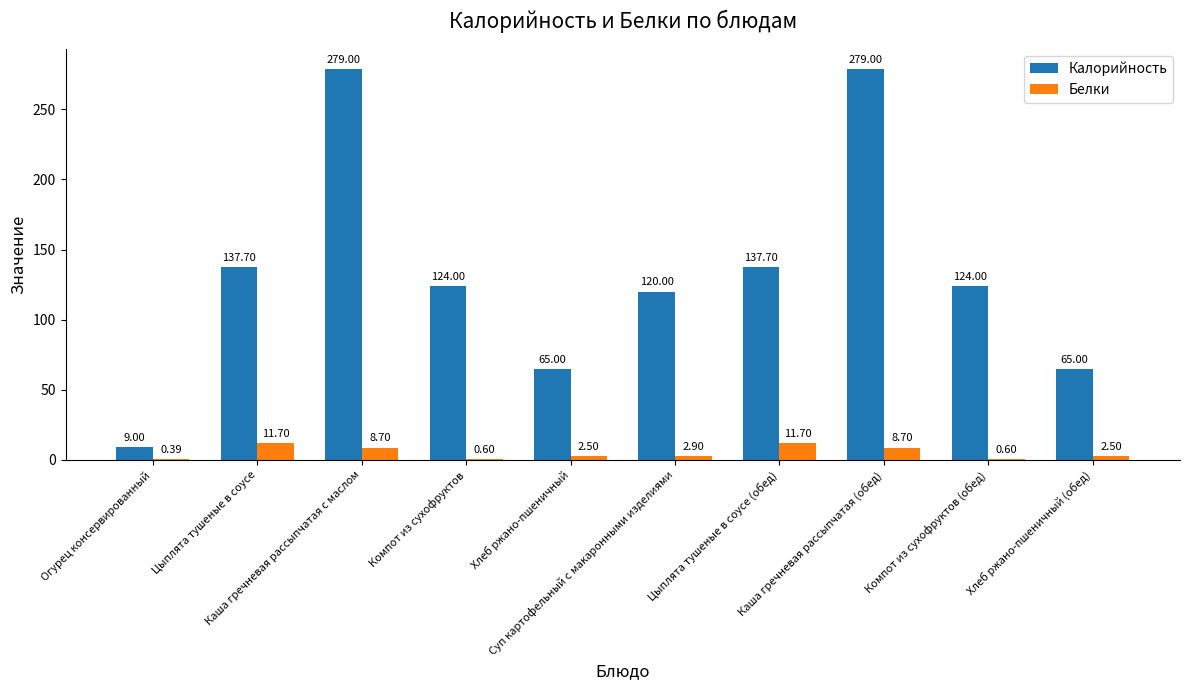

Which series has the largest total across all categories?

Калорийность